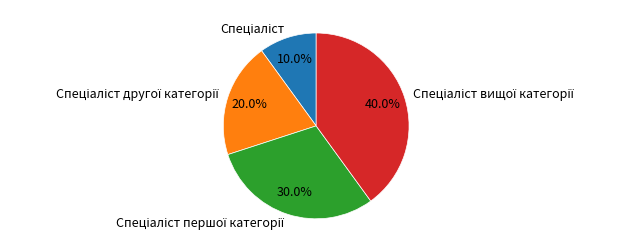

Is there a majority slice in this chart?

No